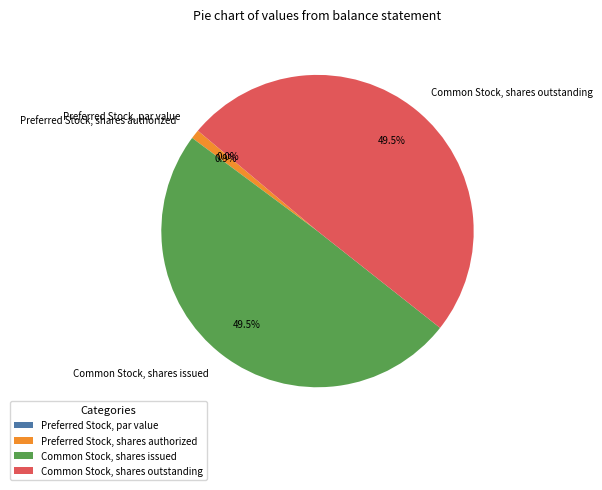

Count the number of slices in the pie.

4